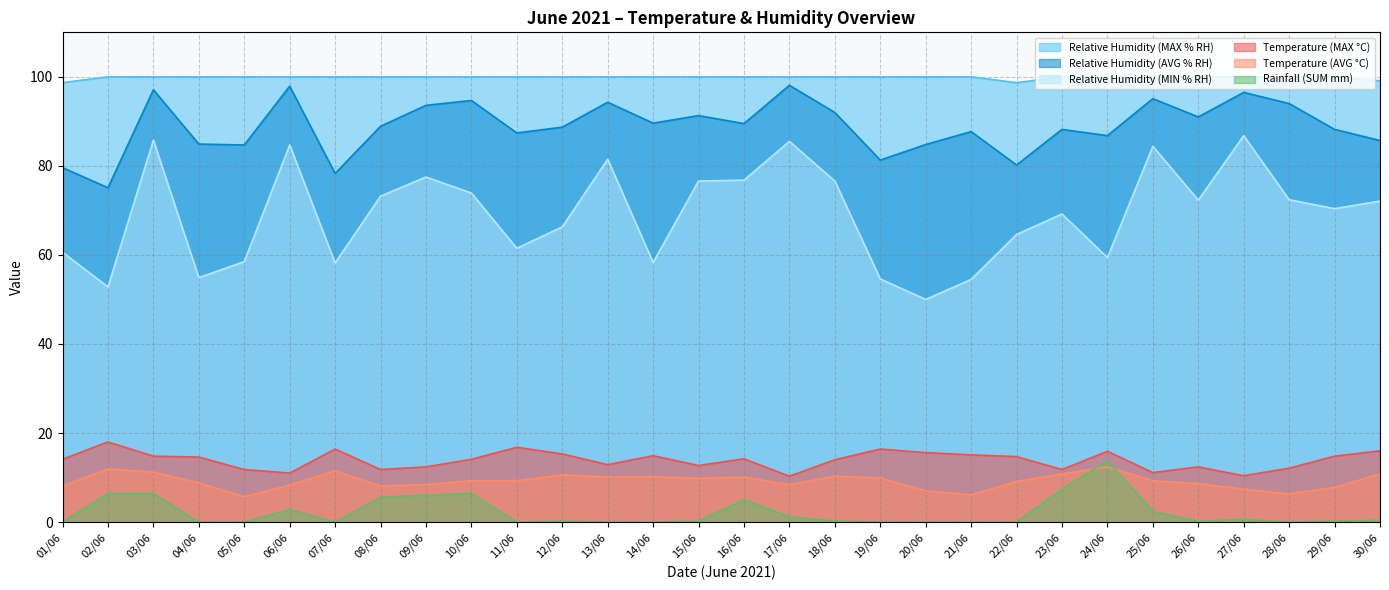

Which series changed the most between 02/06 and 09/06?

Relative Humidity (MIN % RH)